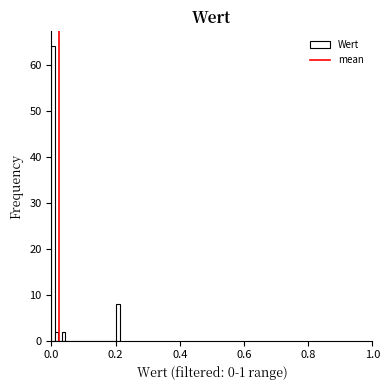

Around what value on the x-axis is the tallest bar? Give the approximate position of its centre, as read against the axis.

0.00